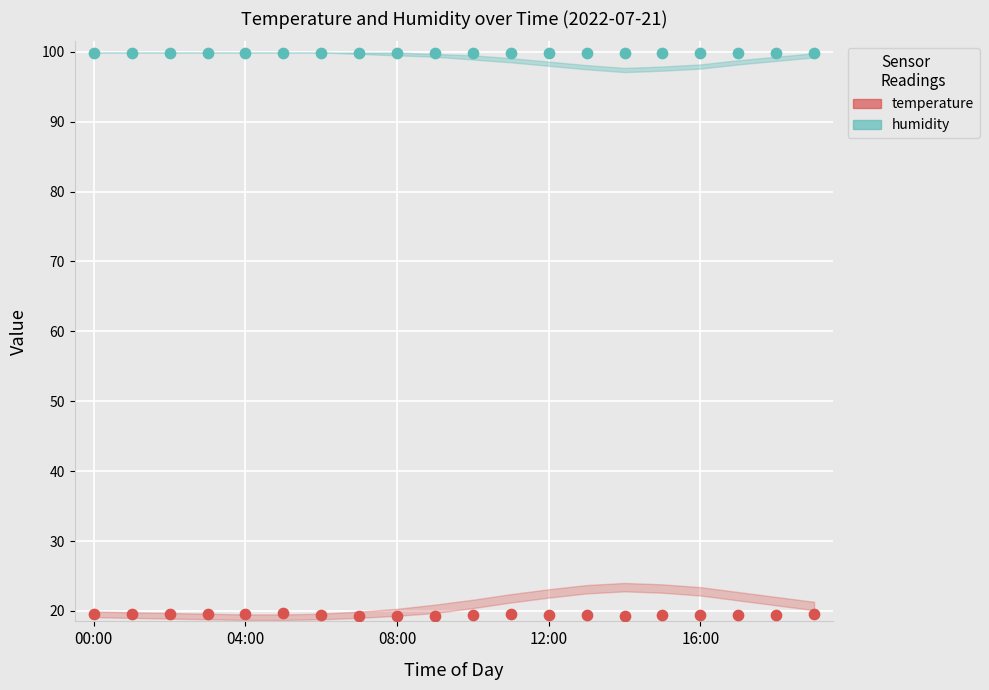

Which series contains the lowest Y value?

temperature